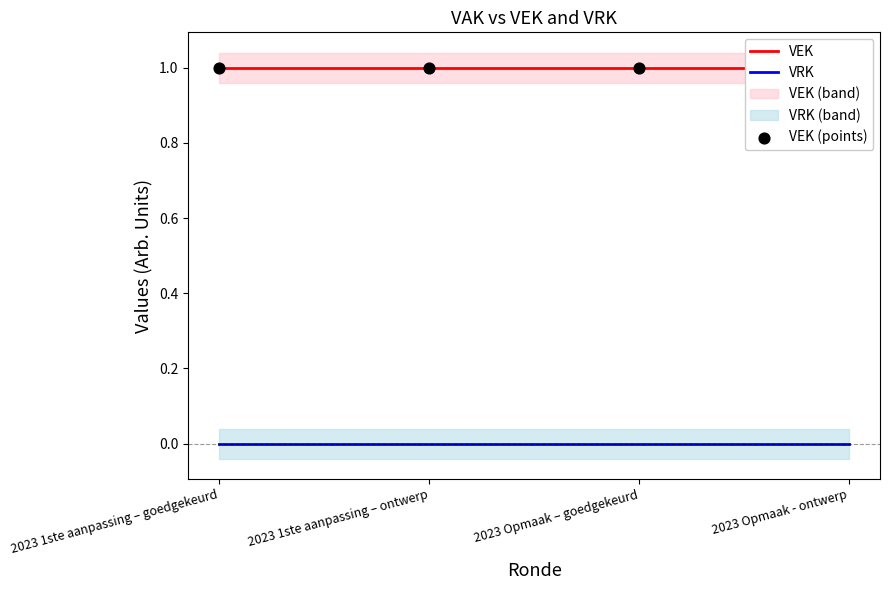

What is the total value across all series at 2023 1ste aanpassing – goedgekeurd?

2